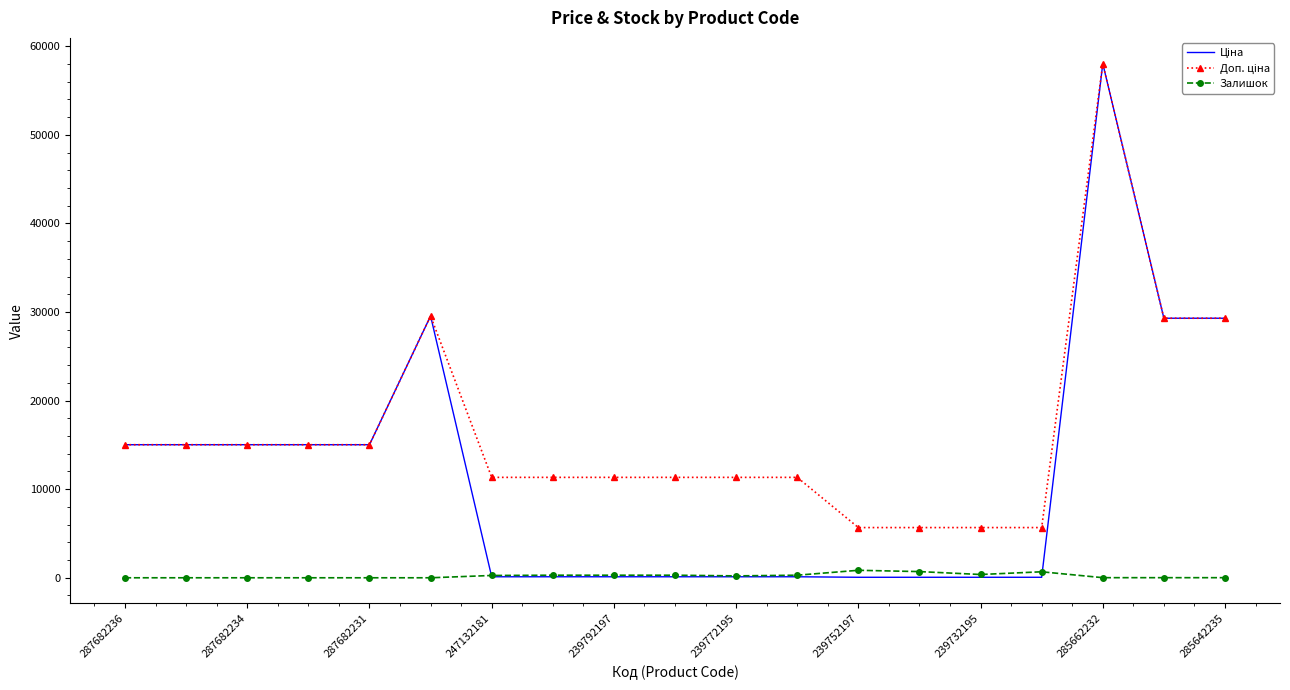

What is the maximum value shown in the chart?

58037.0